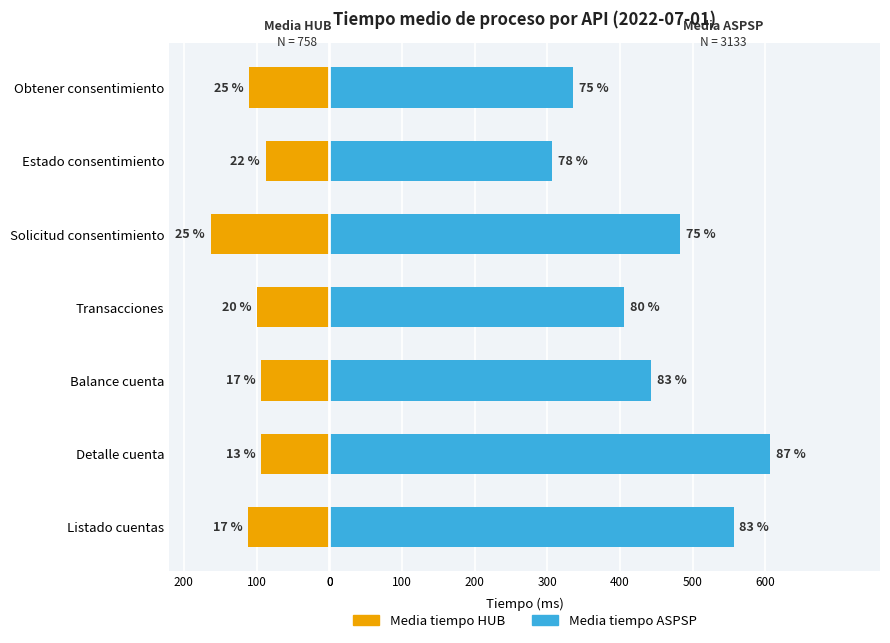

Is the value of Media tiempo ASPSP at Estado consentimiento greater than the value of Media tiempo HUB at Solicitud consentimiento?

Yes